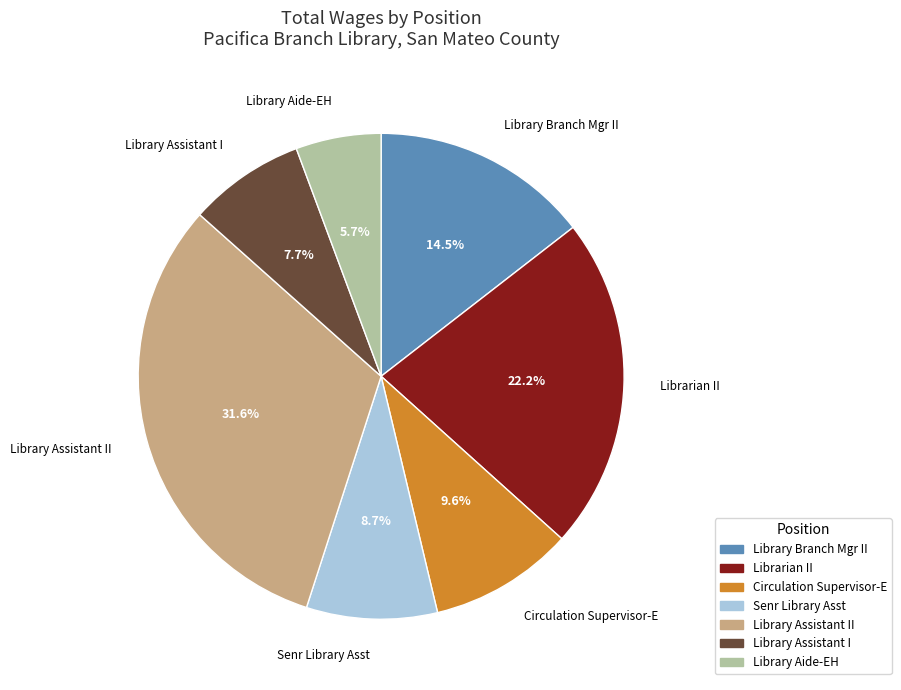

Is there a majority slice in this chart?

No